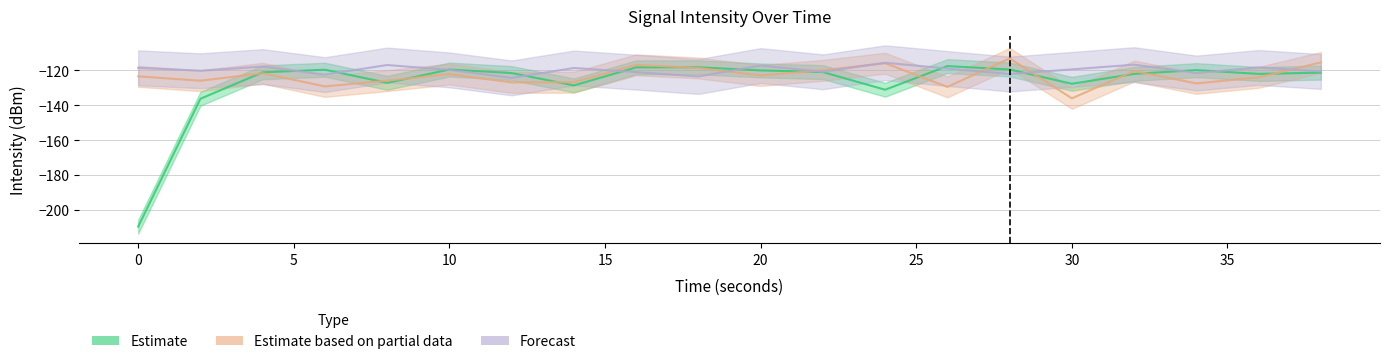

Is the value of Forecast at 16 greater than the value of Estimate at 10?

No